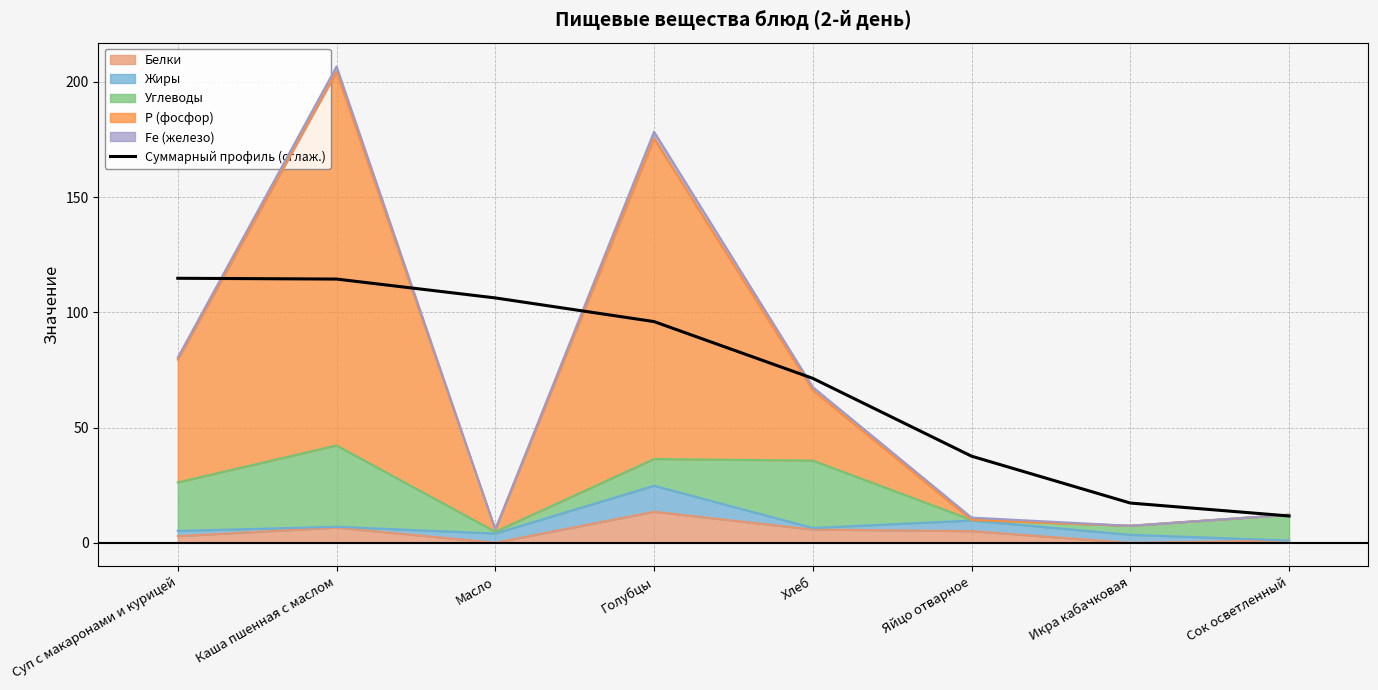

Reading left to right, what are all the values shown in this chart?

114.8	114.4	106.3	96.0	71.4	37.6	17.3	11.7